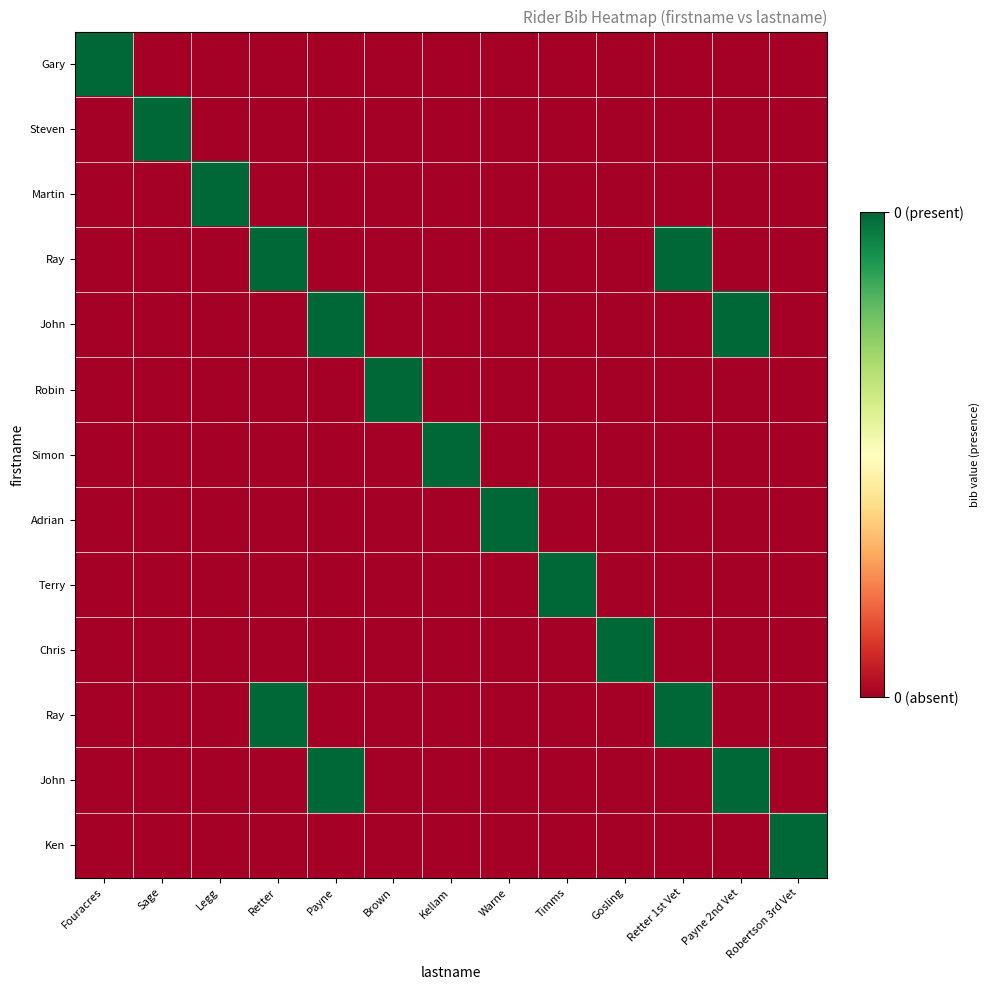

Between Warne and Sage, which is larger?

Warne